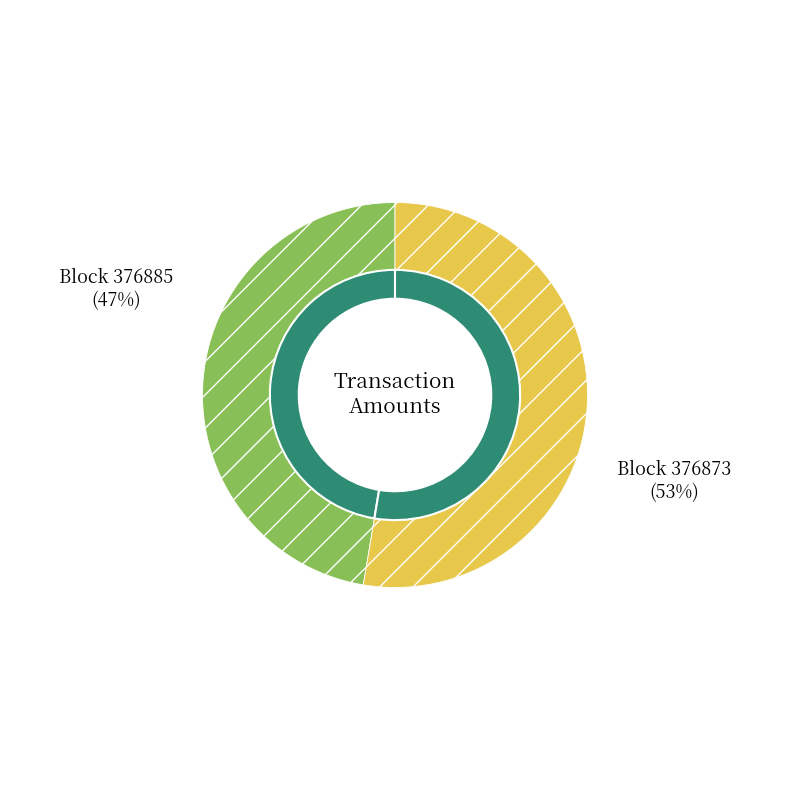

Which has a higher value, 376885 or 376873?

376873